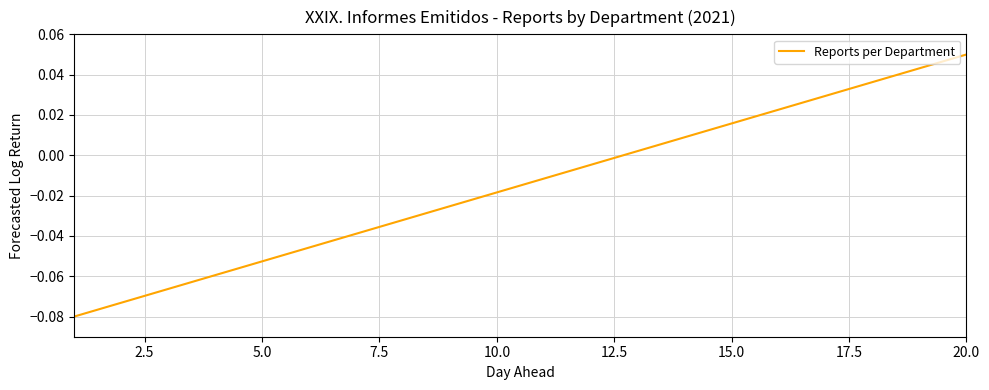

Reading left to right, transcribe all the data shown in this chart.

-0.1	-0.1	-0.1	-0.1	-0.1	-0.0	-0.0	-0.0	-0.0	-0.0	-0.0	-0.0	0.0	0.0	0.0	0.0	0.0	0.0	0.0	0.1